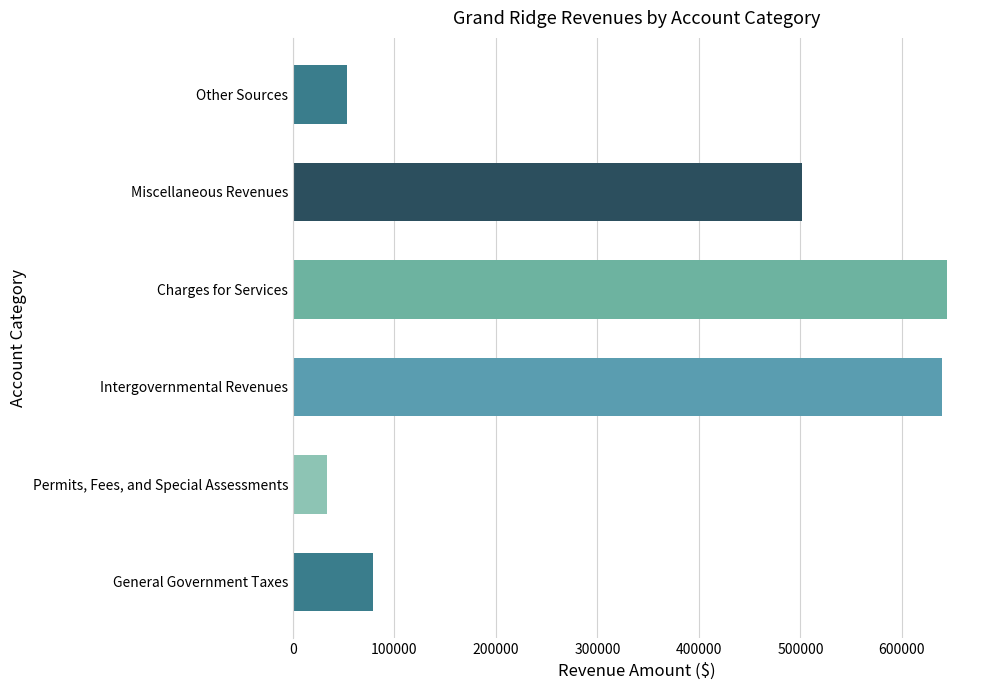

True or false: the data shows 27474 at Other Sources.

False